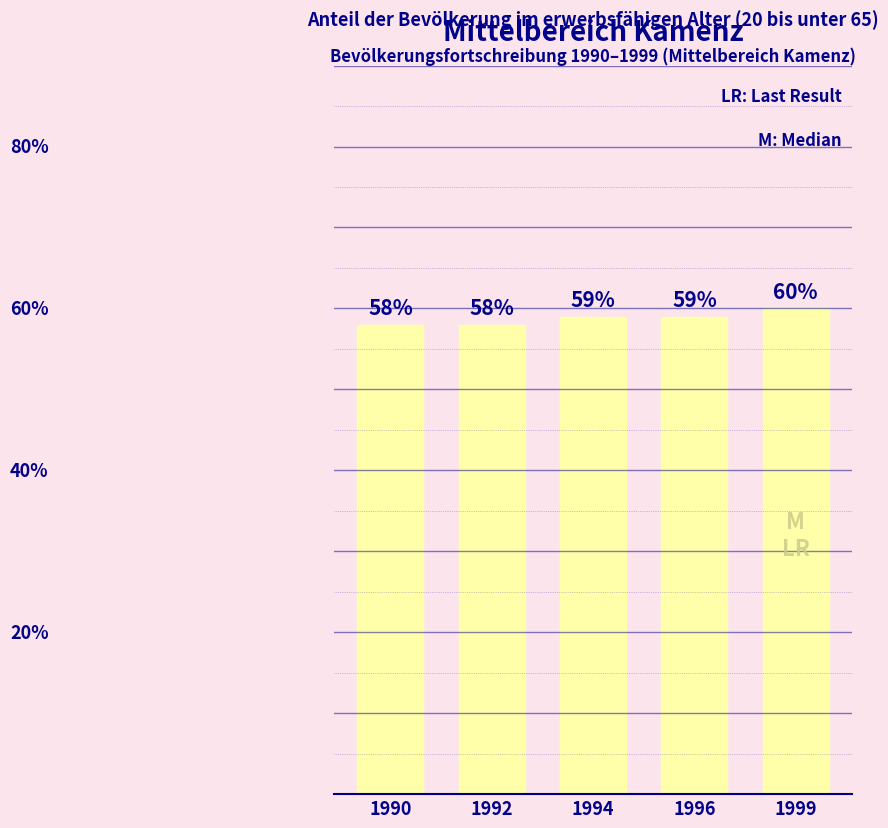

Does the chart contain stacked bars?

No